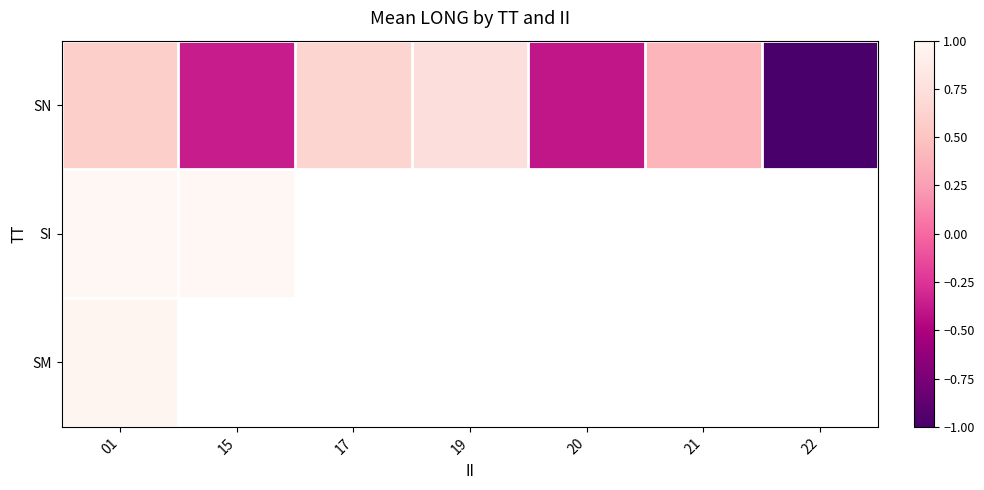

Which has a higher value, 21 or 22?

21